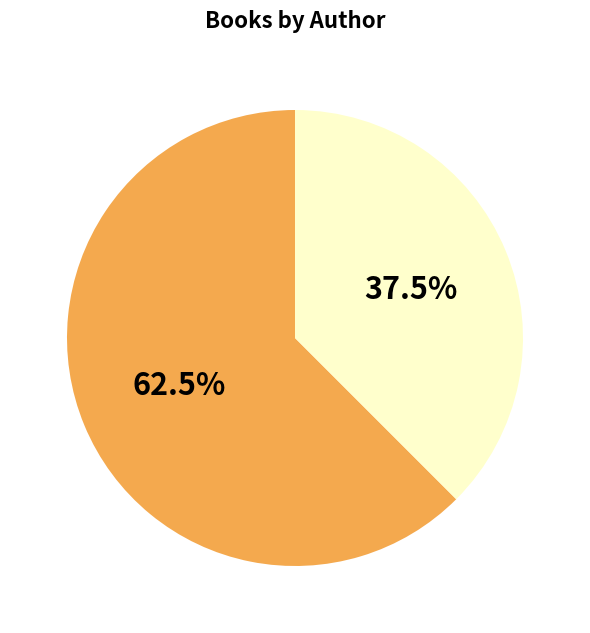

Does any single category account for the majority?

Yes